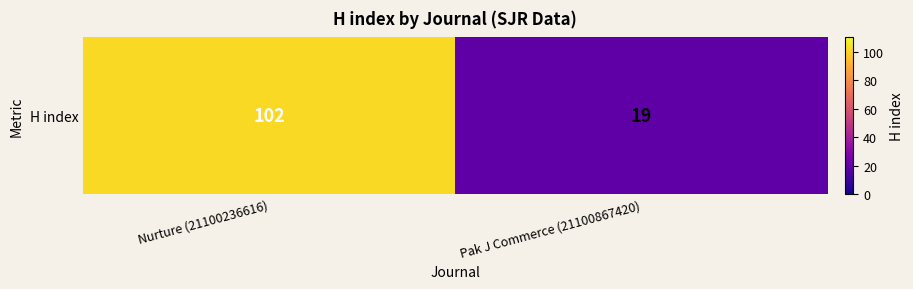

The value at Nurture (21100236616) is 177. True or false?

False